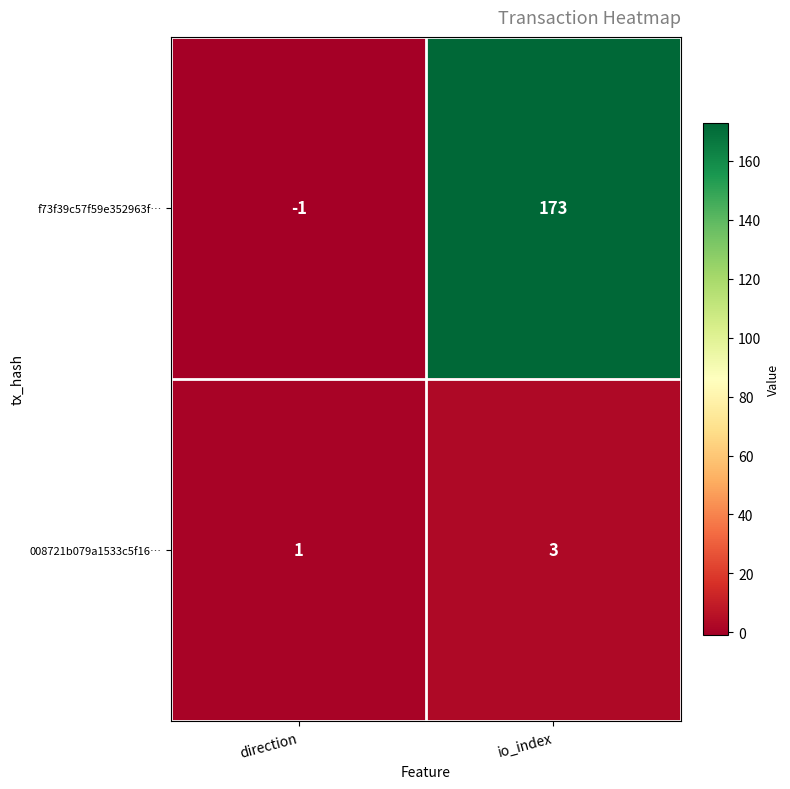

Where is 008721b079a1533c5f16… nearest to the value 2?

direction